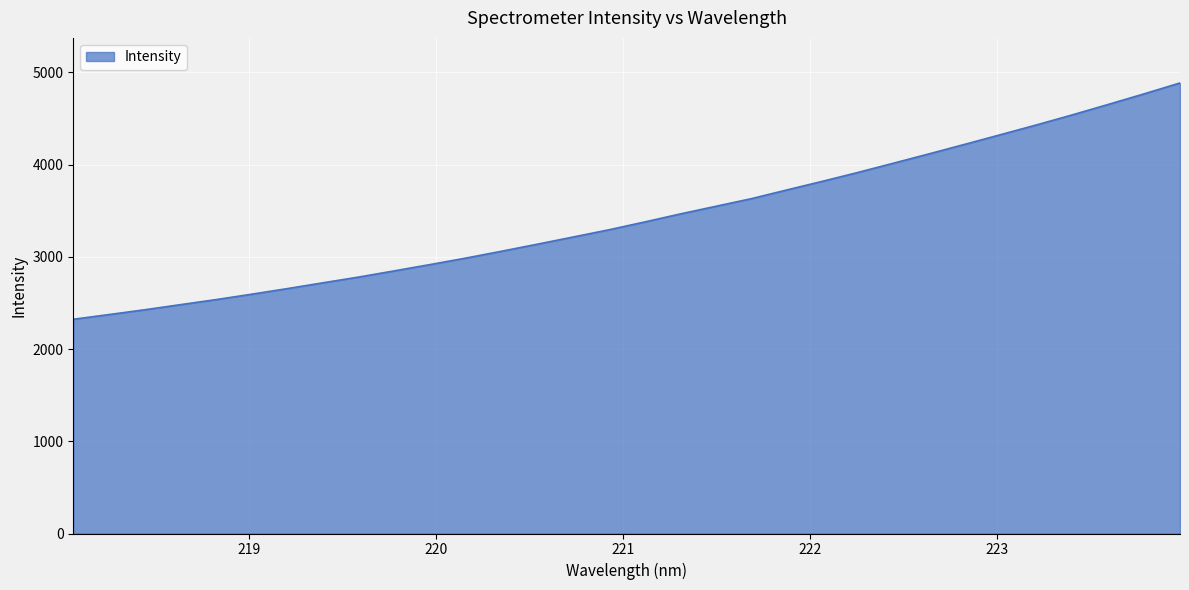

At which label does the data first exceed 3378?

221.1174